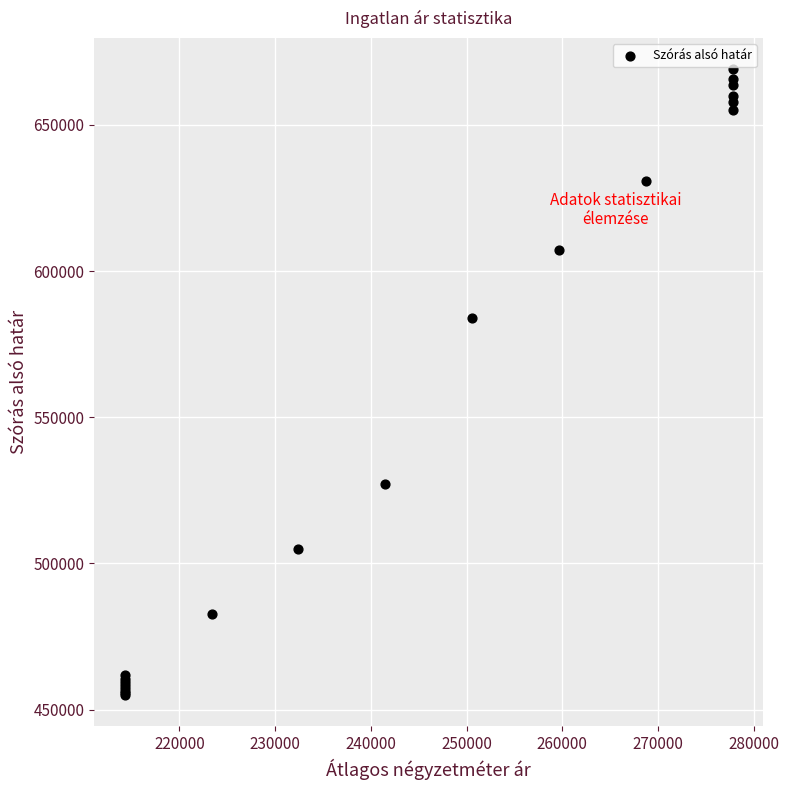

What Y value in the scatter plot is closest to 561967?

584013